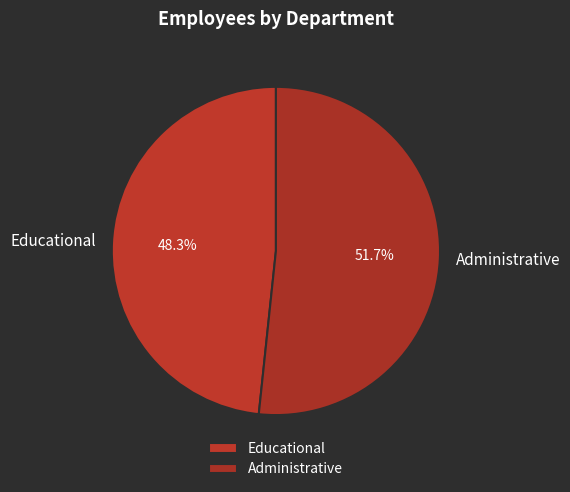

True or false: Educational accounts for 48% of the total.

True